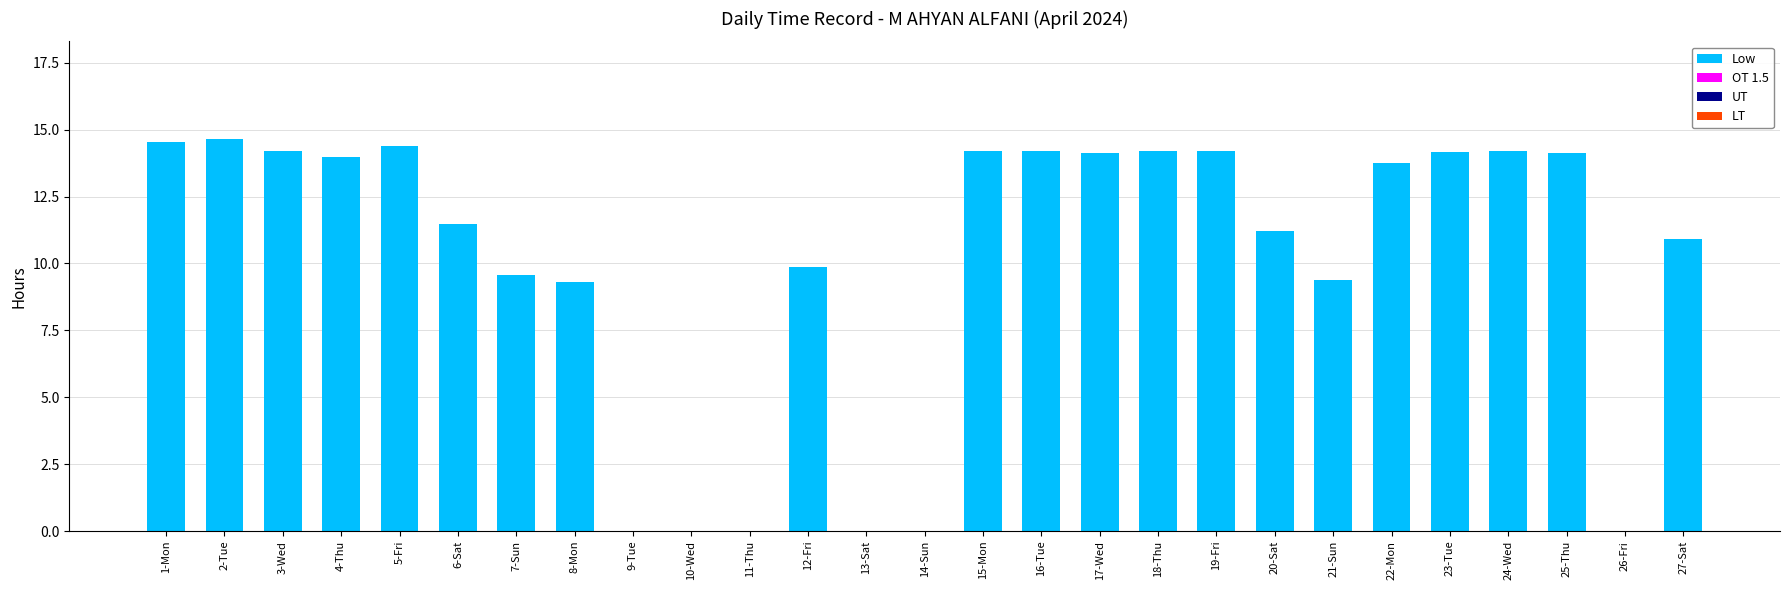

Between 13-Sat and 20-Sat, which is larger?

20-Sat